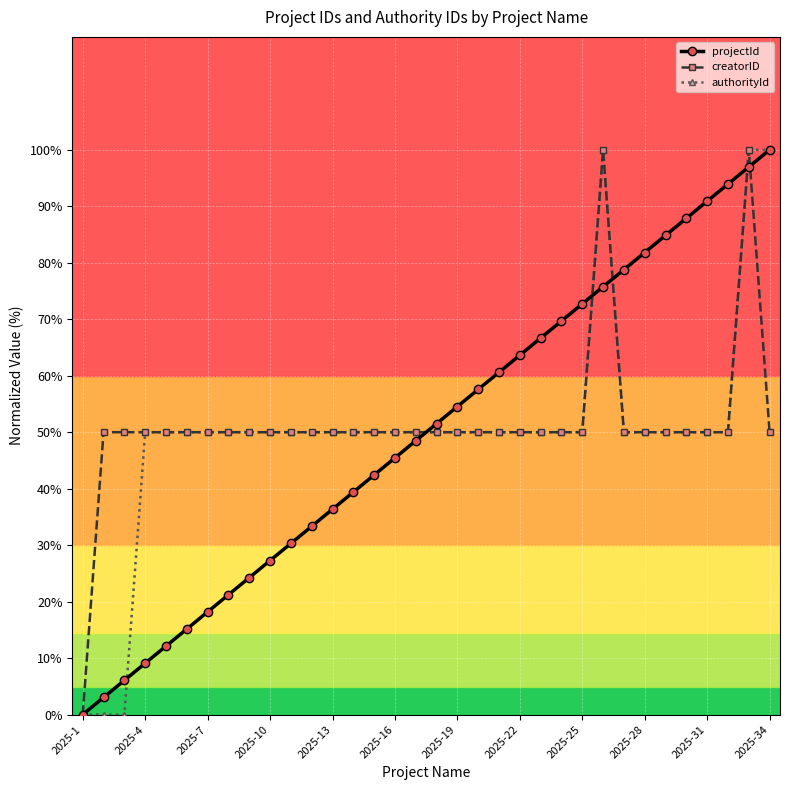

What is the value of the projectId point at the 23rd from the left?

66.7